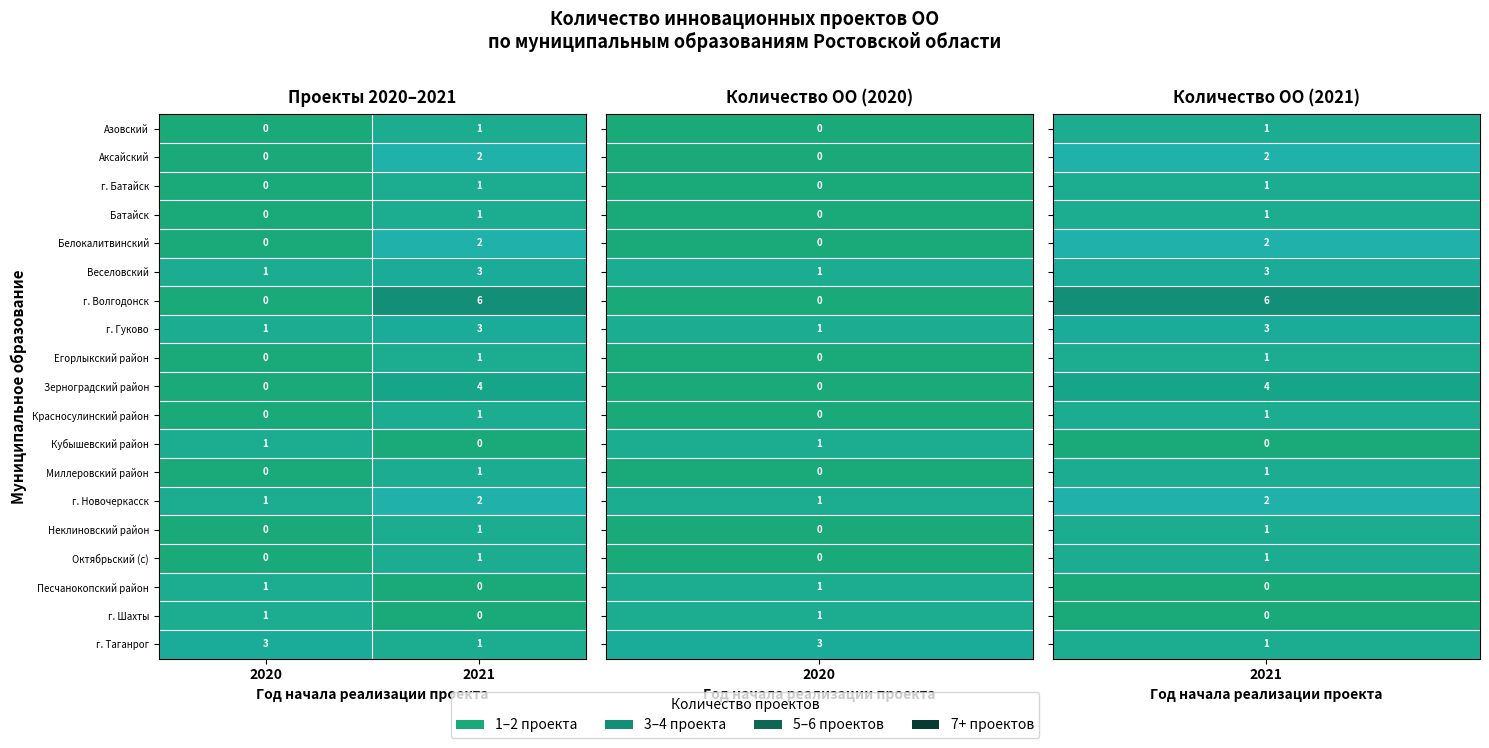

List the labels in order of Егорлыкский район value, largest first.

2021, 2020